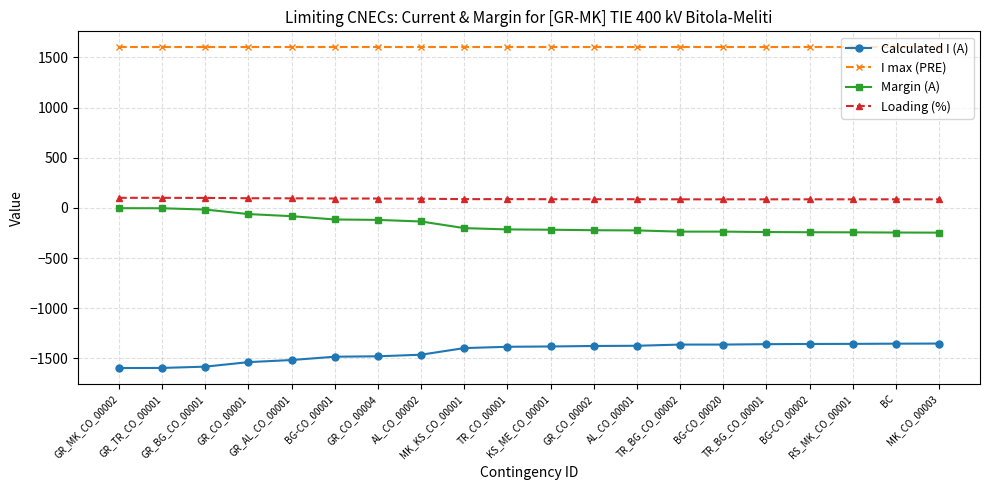

True or false: I max (PRE) and Calculated I (A) cross at least once.

False